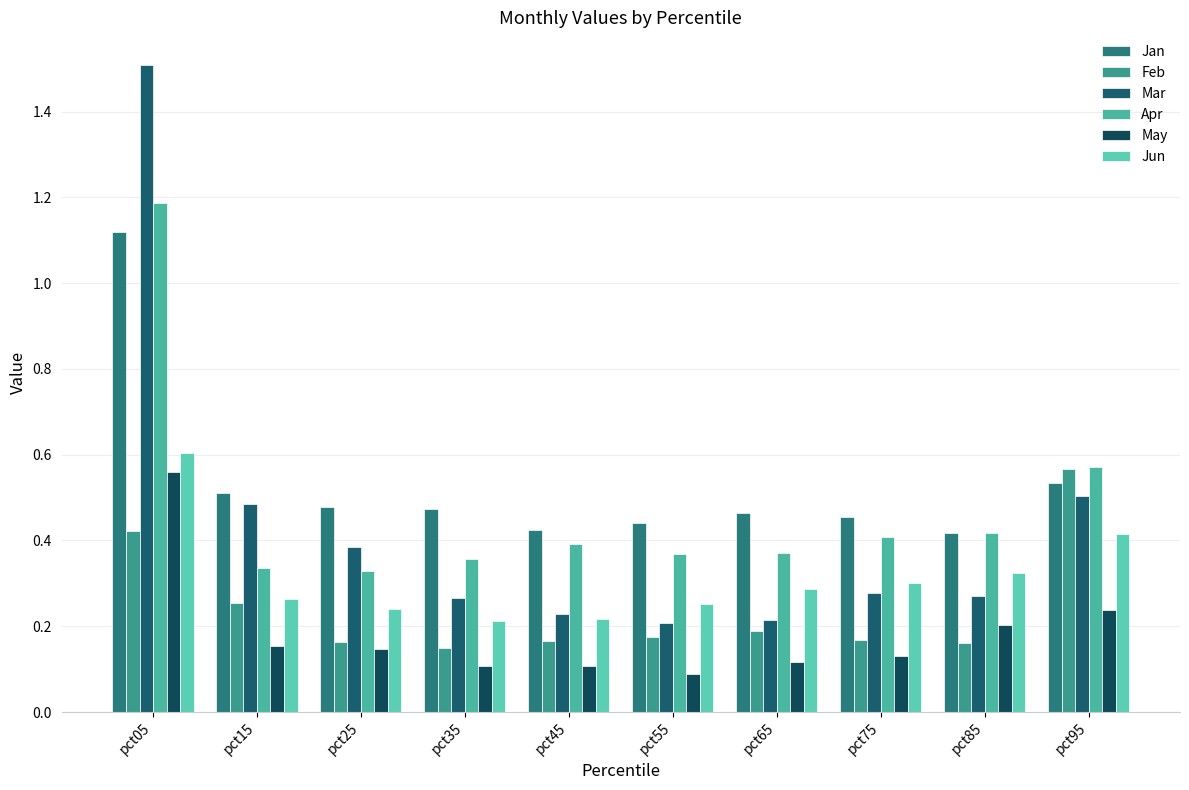

Are the bars horizontal?

No